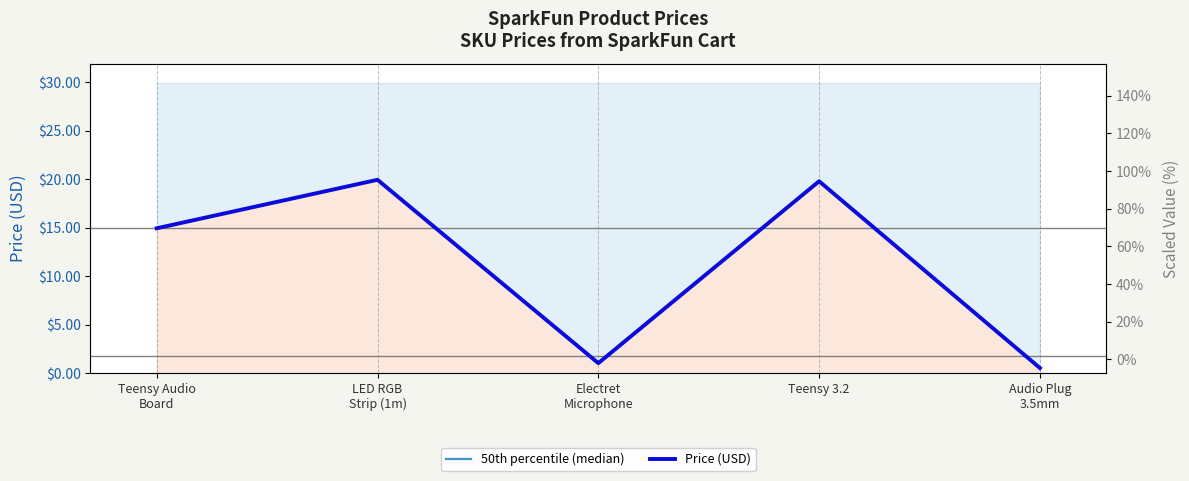

Is it true that the value at Electret Microphone is 1.1?

True